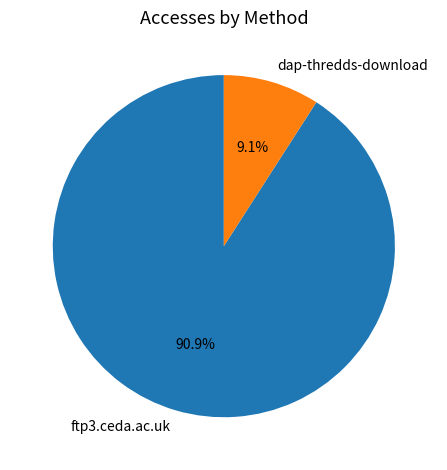

To the nearest percent, what portion does dap-thredds-download represent?

9%